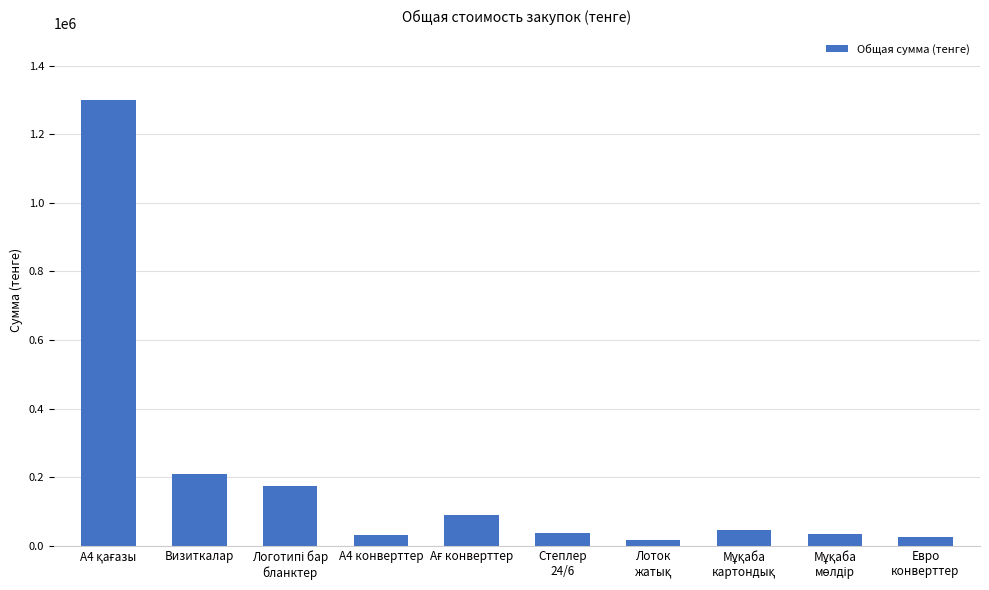

What is the value of the 5th bar from the left?

90000